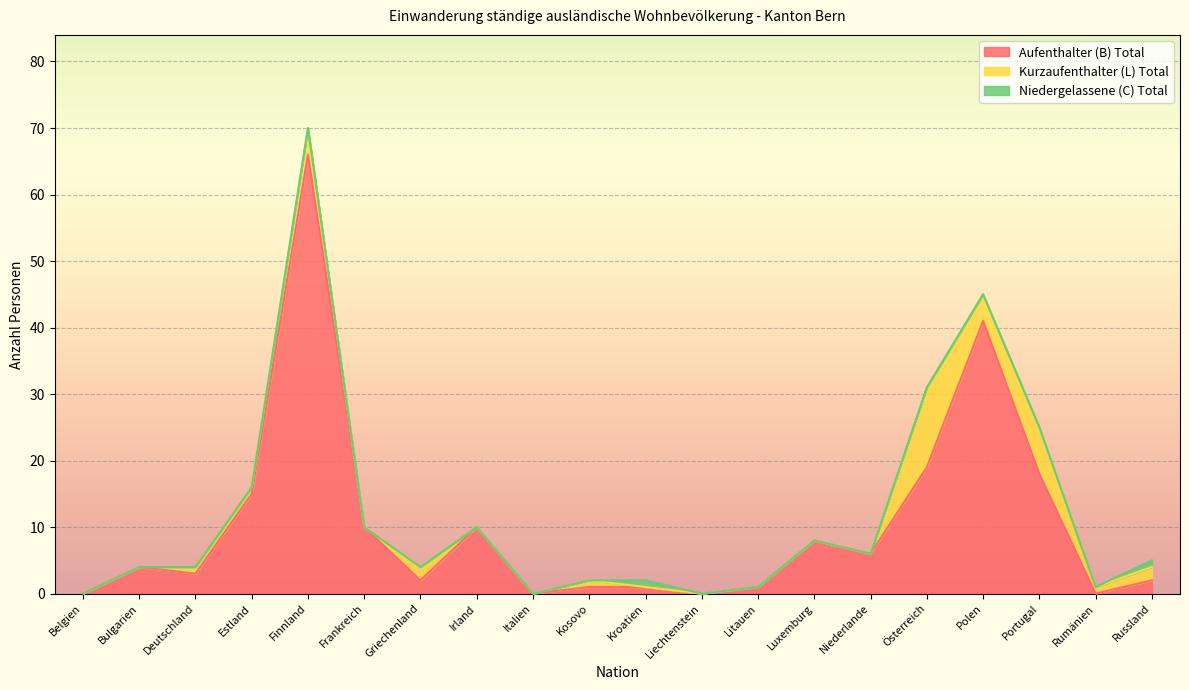

Rank the series by their maximum value, from highest to lowest.

Aufenthalter (B) Total, Kurzaufenthalter (L) Total, Niedergelassene (C) Total